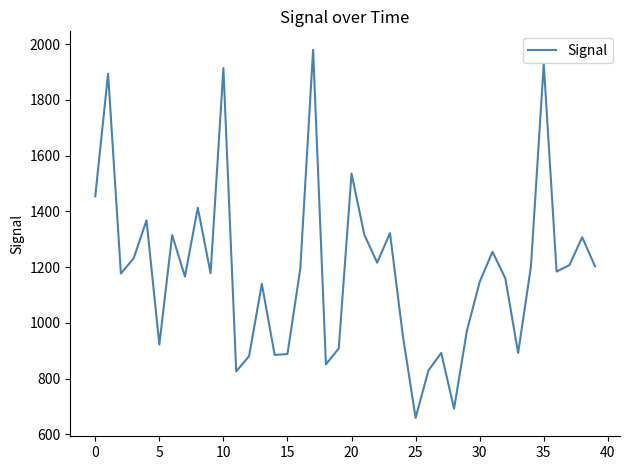

What is the maximum value shown in the chart?

1980